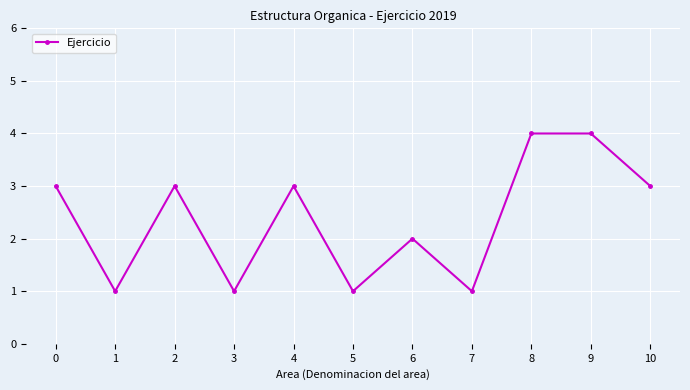

What is the sum of all values?

26